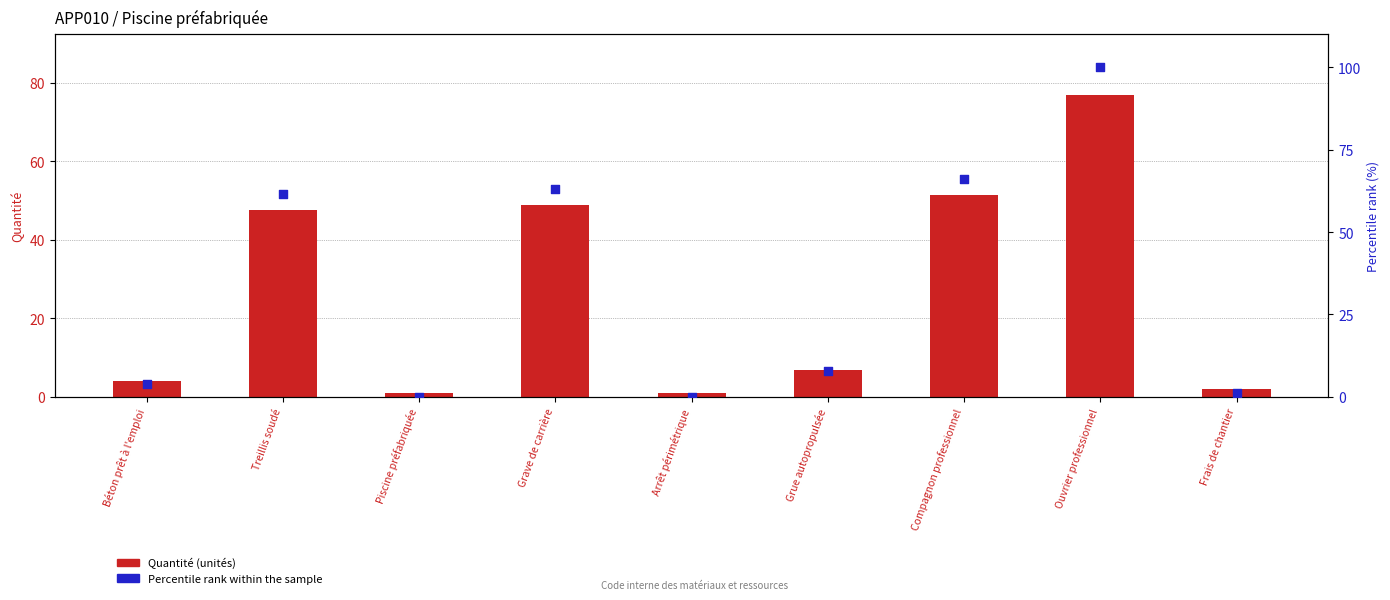

At which category is the sum across all series the highest?

Ouvrier professionnel